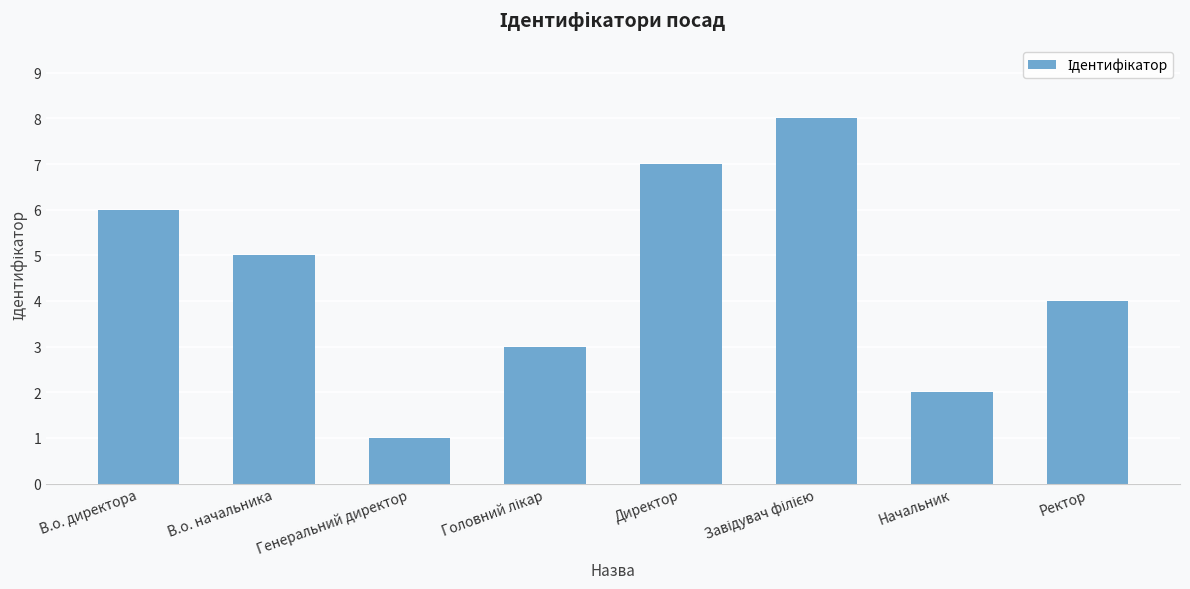

Reading right to left, transcribe all the data shown in this chart.

4	2	8	7	3	1	5	6